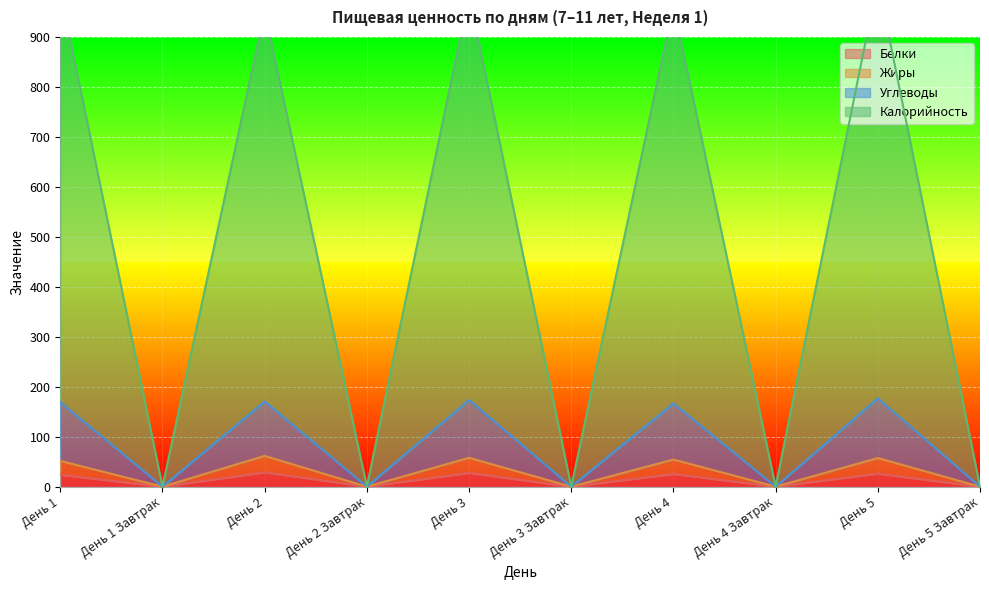

What is the value of the Белки point at the 1st from the left?

23.9